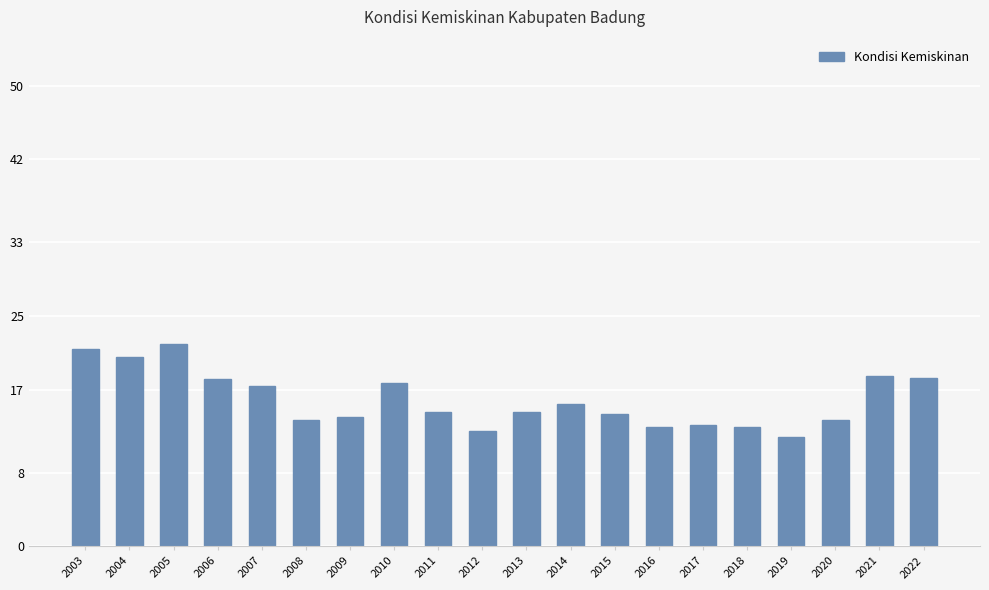

Is it true that the value at 2022 is 18.3?

True